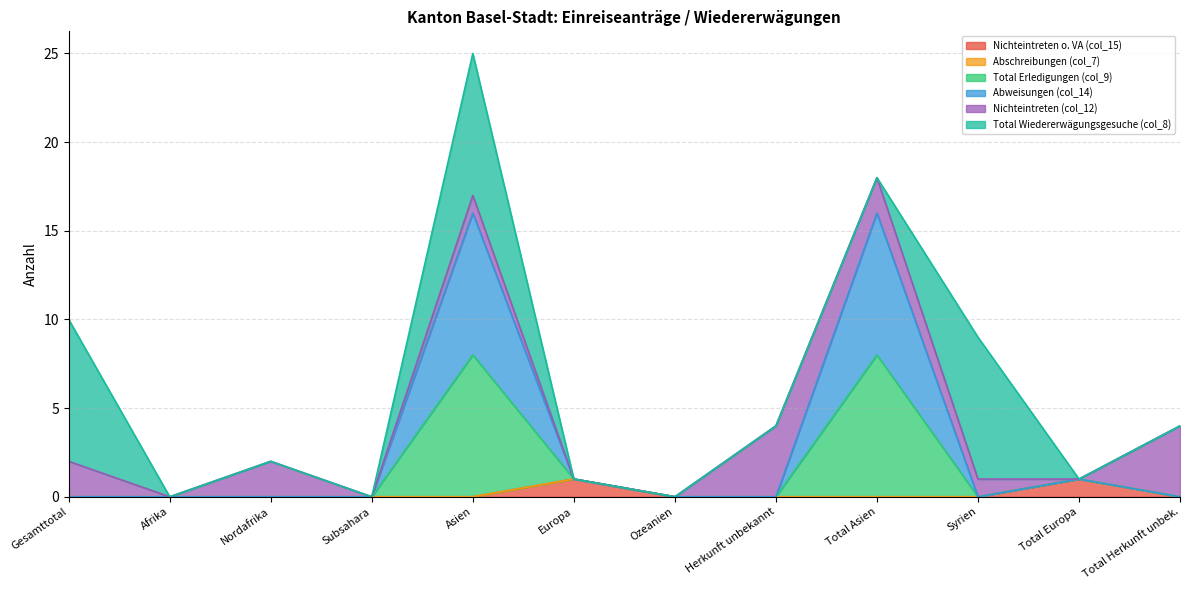

The value of Total Erledigungen (col_9) at Total Europa is 2. True or false?

False